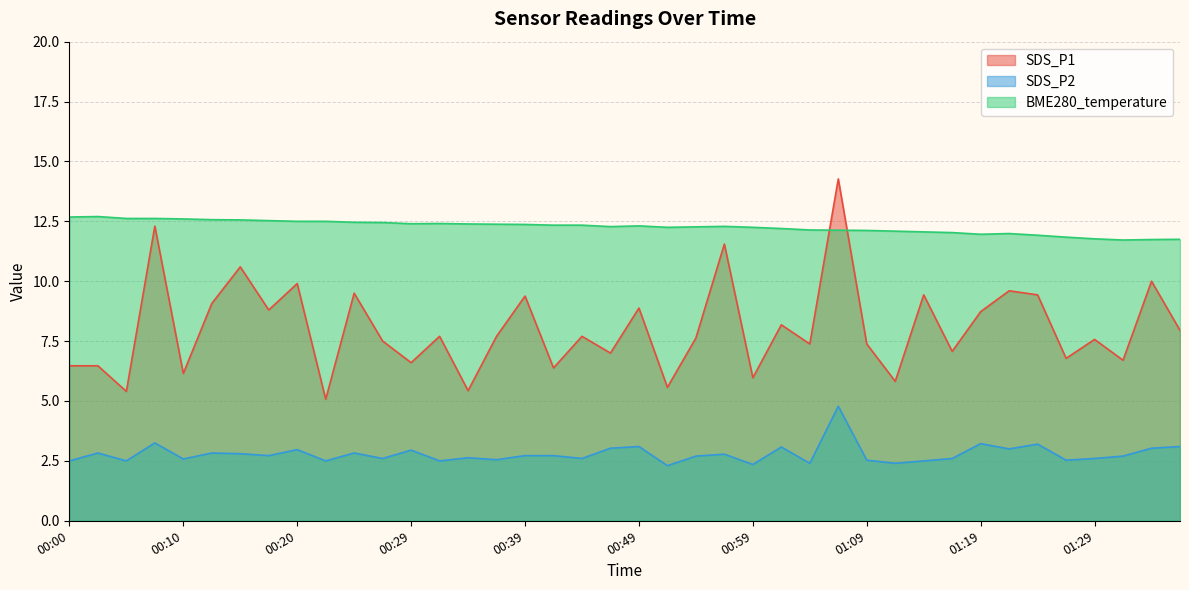

What is the sum of all SDS_P2 values?

111.5